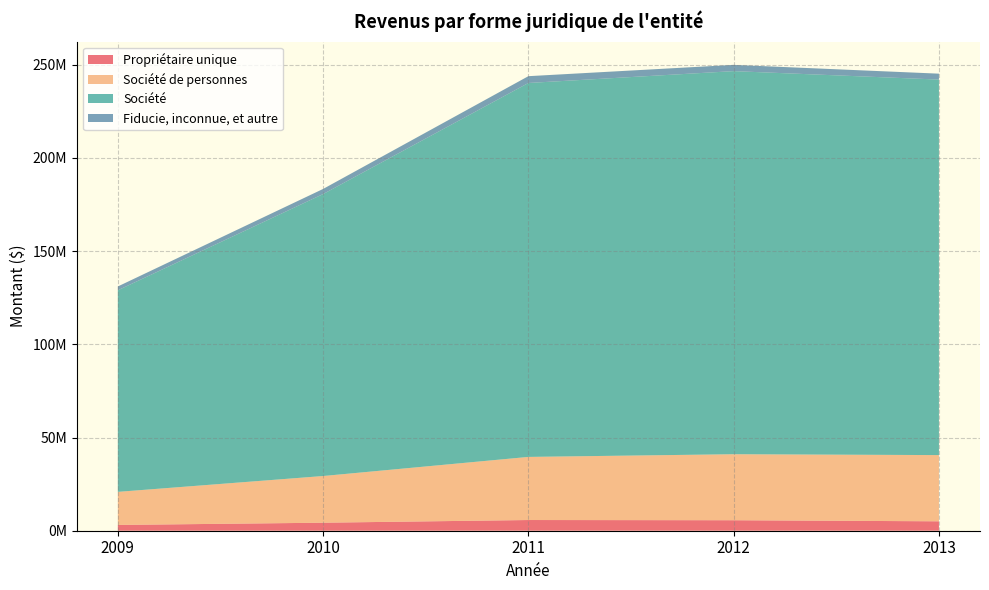

Reading right to left, what are all the values shown in this chart?

Propriétaire unique: 2013=5051507	2012=5627870	2011=5742031	2010=4301980	2009=3101996
Société de personnes: 2013=35519042	2012=35411293	2011=33855223	2010=25044397	2009=17741972
Société: 2013=201457583	2012=205522037	2011=200605520	2010=151265575	2009=108140166
Fiducie, inconnue, et autre: 2013=3173884	2012=3359314	2011=3654988	2010=2746471	2009=2057426